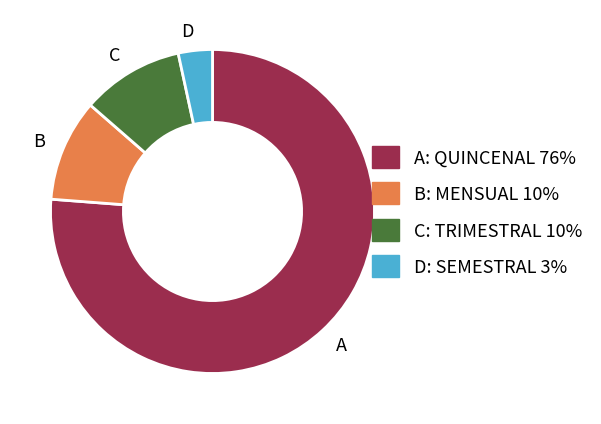

Combined, do B: MENSUAL 10% and A: QUINCENAL 76% account for over 50%?

Yes